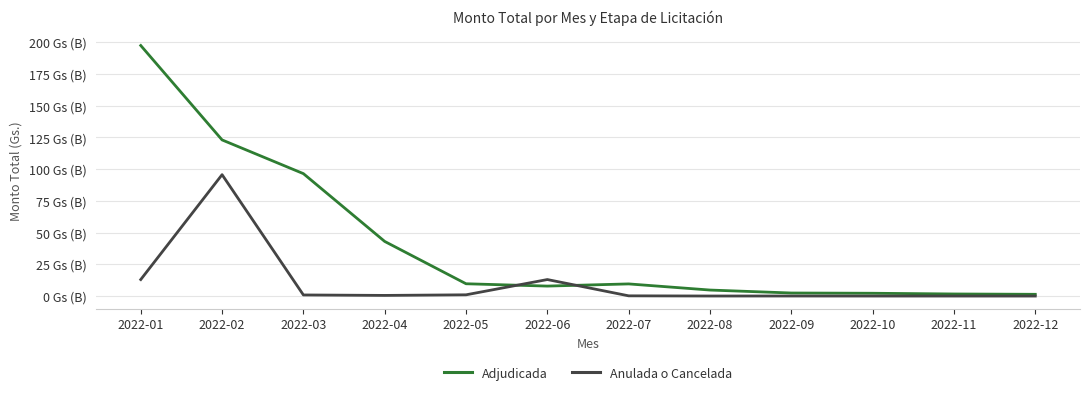

Between 2022-11 and 2022-01, which is larger?

2022-01